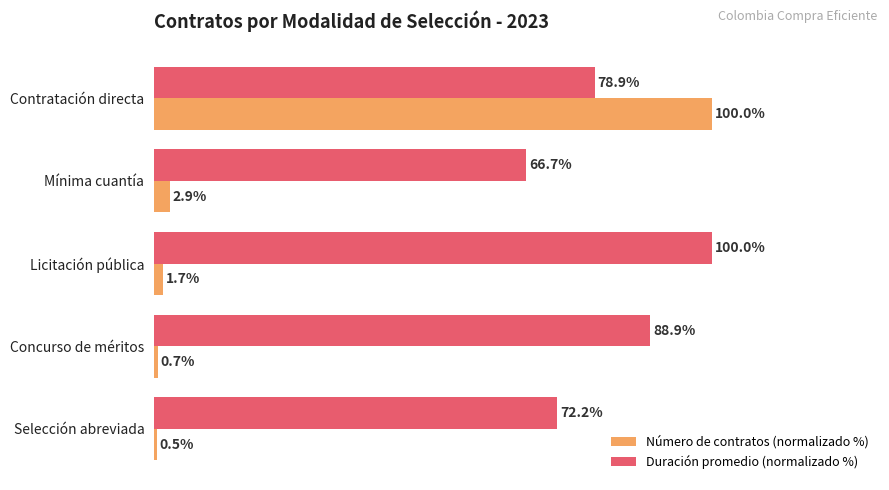

At which category is the sum across all series the highest?

Contratación directa